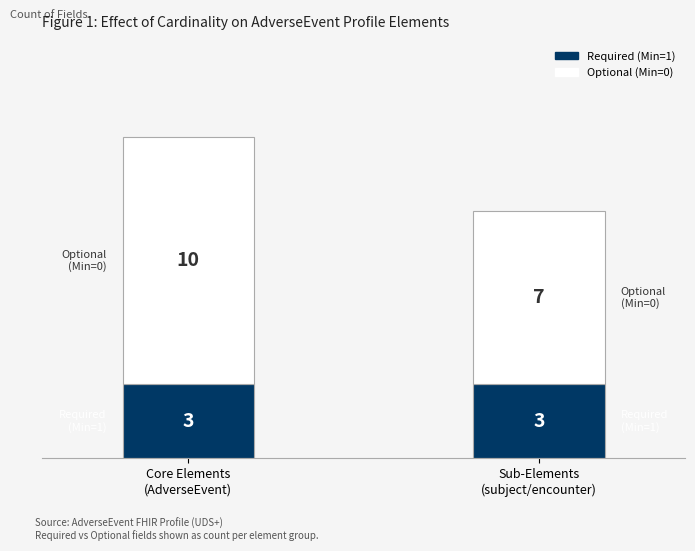

Are the bars horizontal?

No